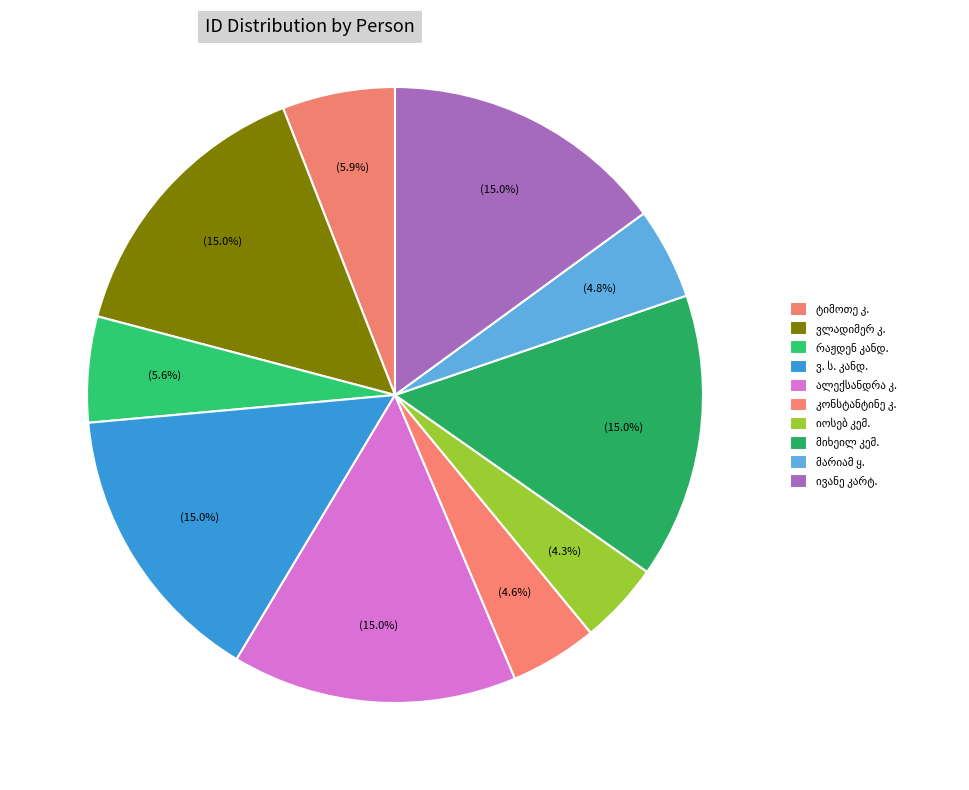

Is it true that ალექსანდრა კახეთელიძე is 5% of the pie?

False